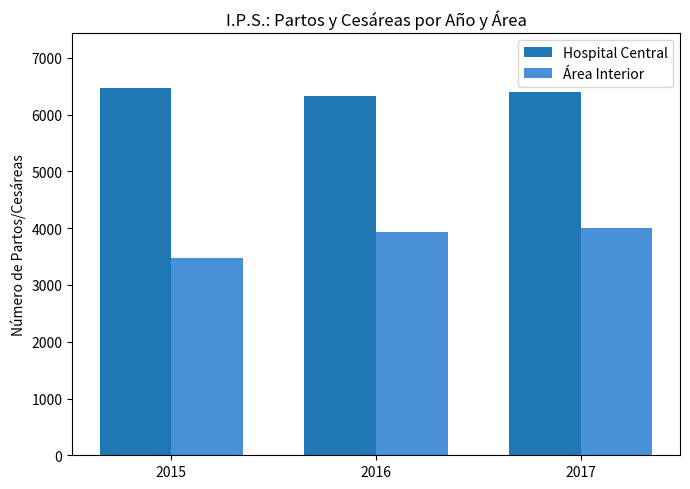

Does the chart contain any negative values?

No